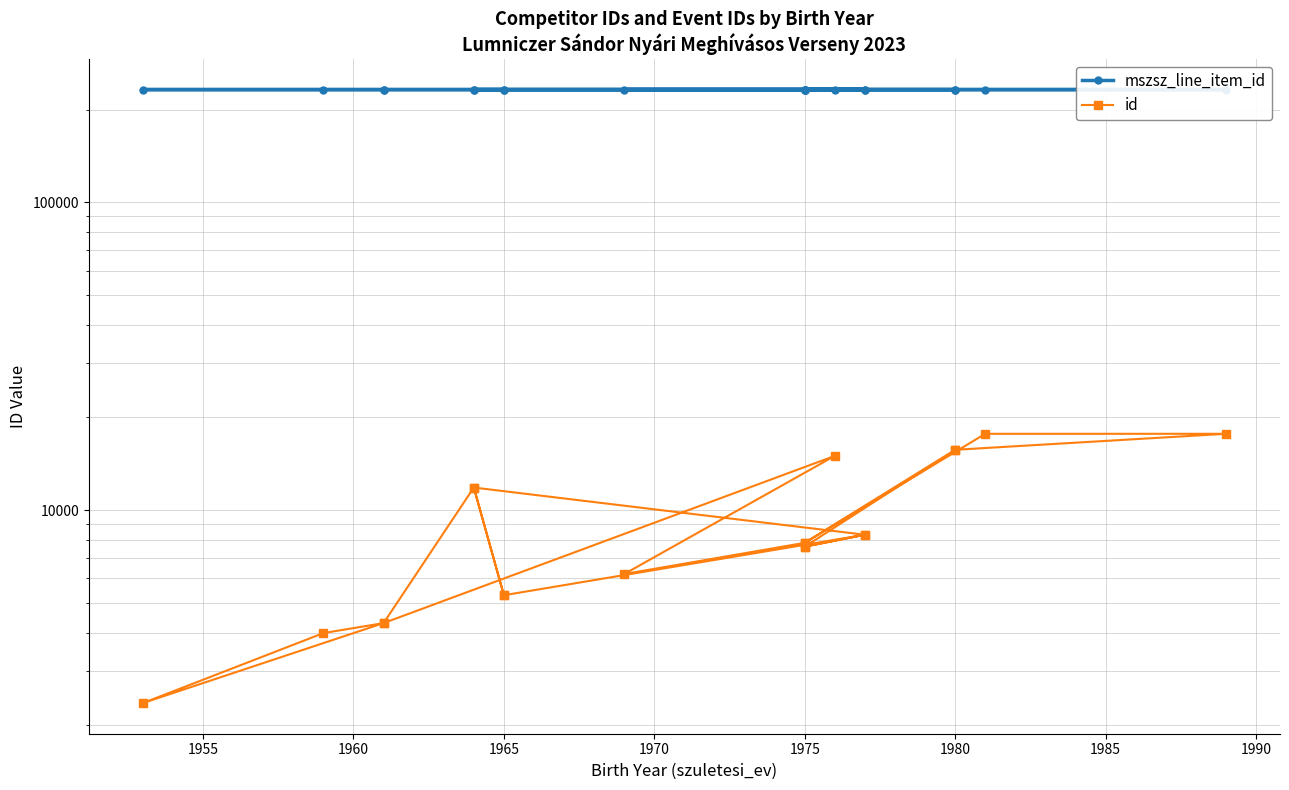

What is the value of the mszsz_line_item_id point at the 14th from the left?

232317